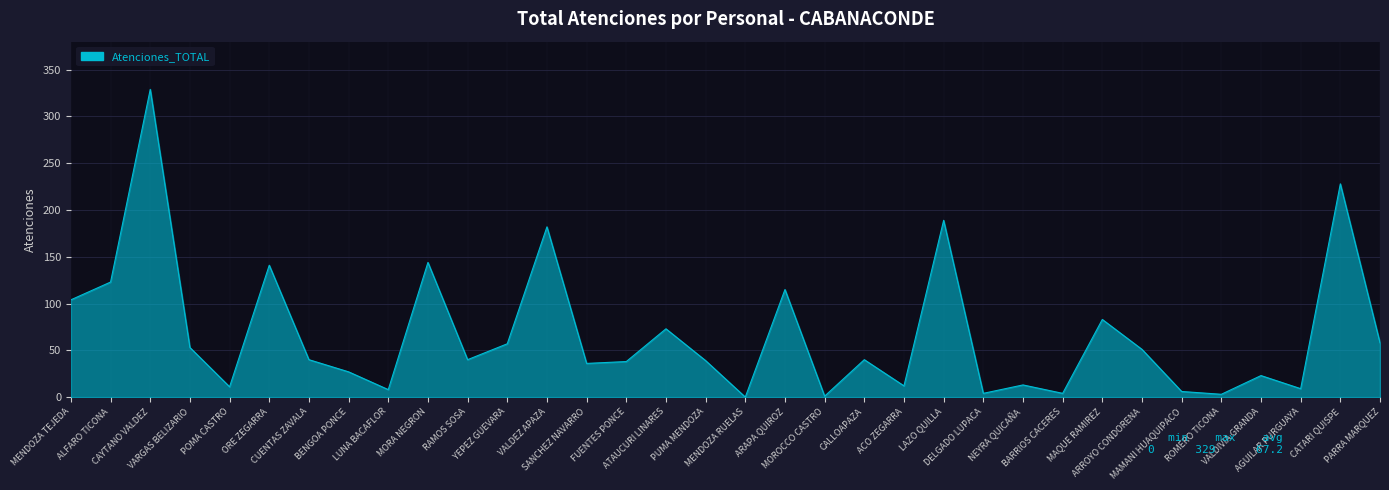

What is the greatest value displayed?

329